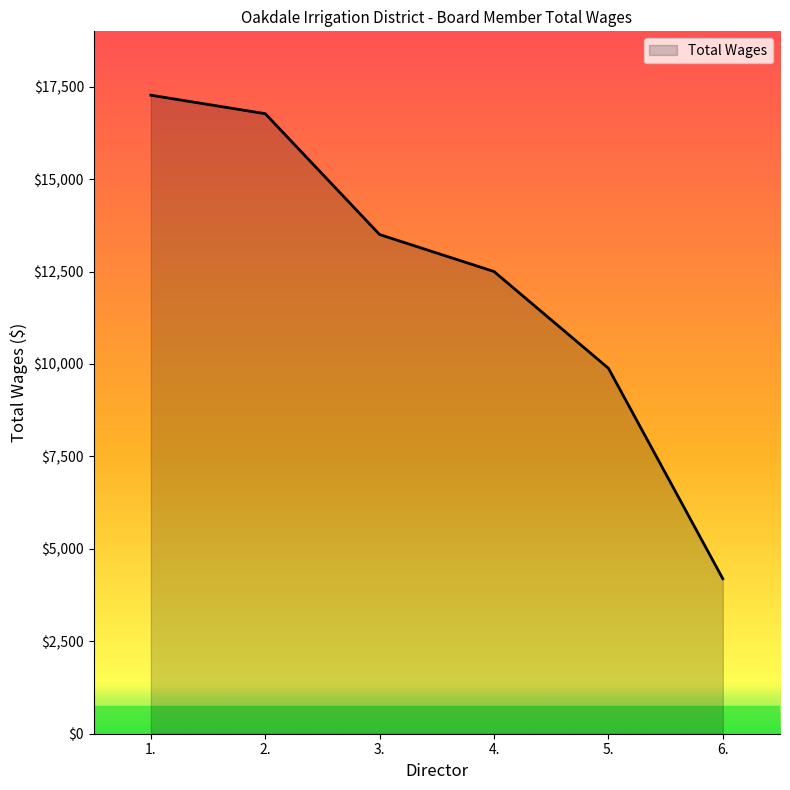

What is the change in value from 2. to 4.?

-4269